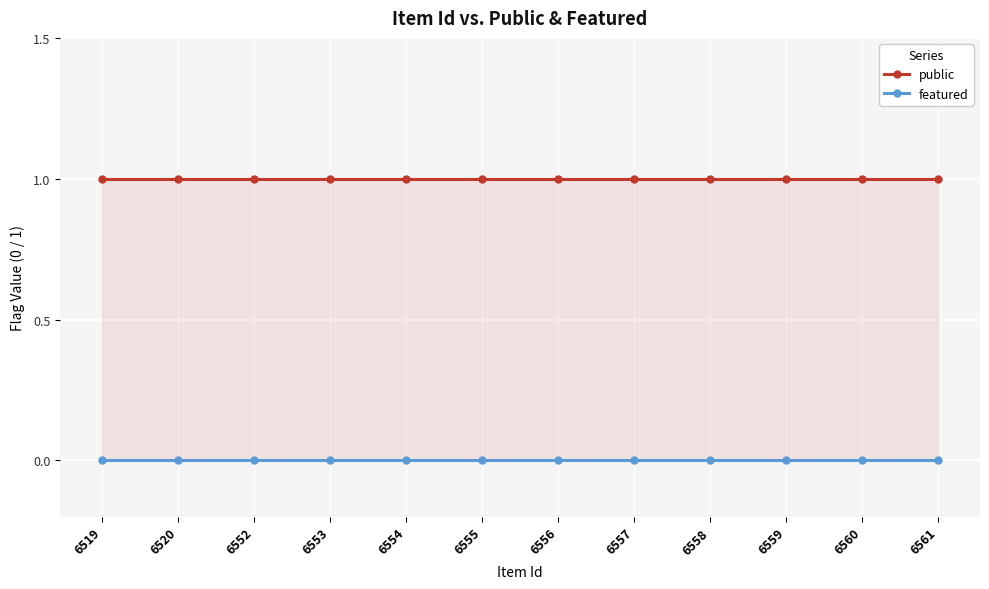

Reading left to right, what are all the values shown in this chart?

public: 1	1	1	1	1	1	1	1	1	1	1	1
featured: 0	0	0	0	0	0	0	0	0	0	0	0